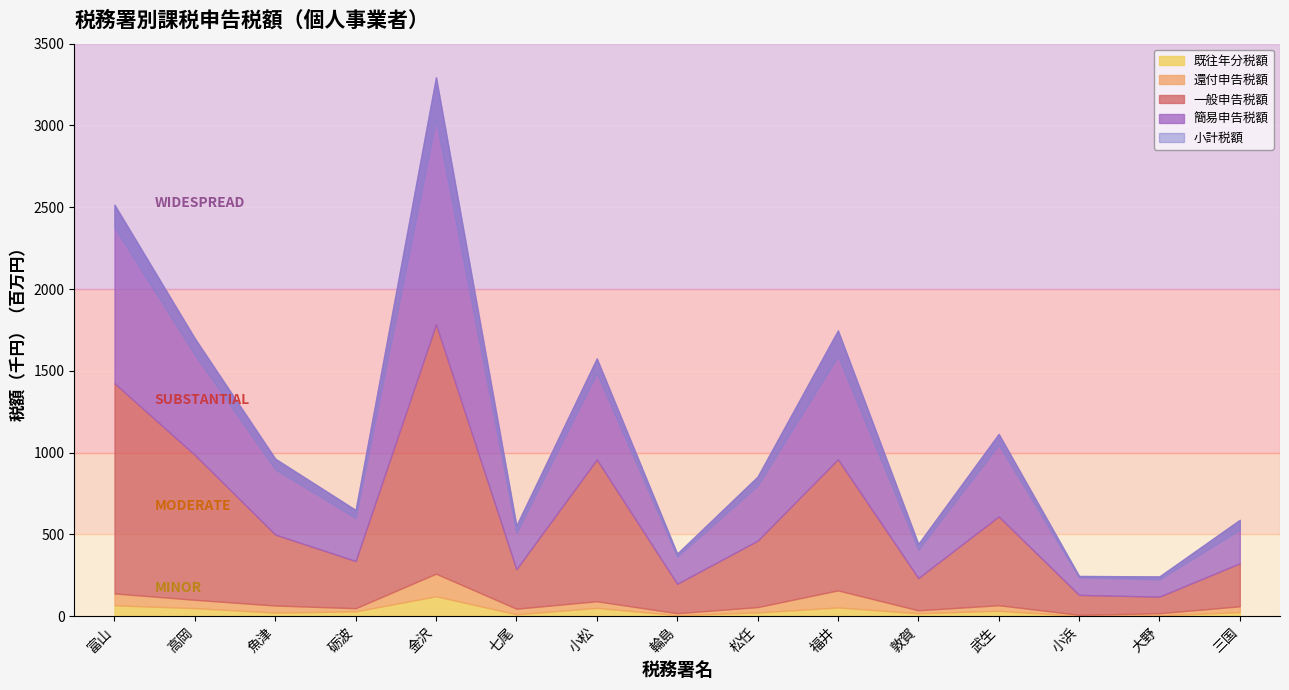

In 還付申告税額, how many points are lower than both neighbors (excluding endpoints)?

5